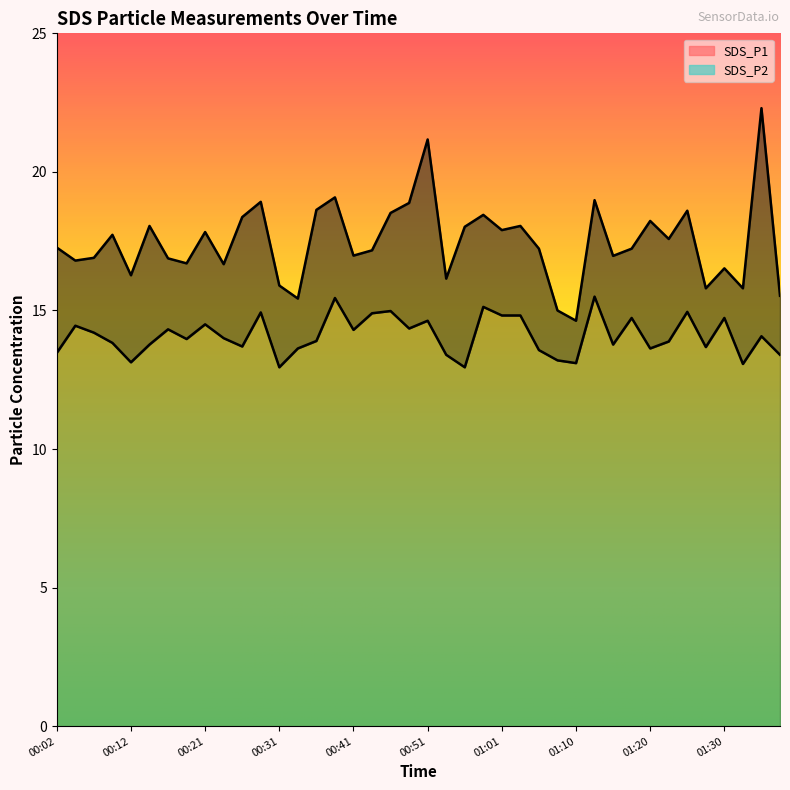

What is the total value across all series at 01:35?

36.4